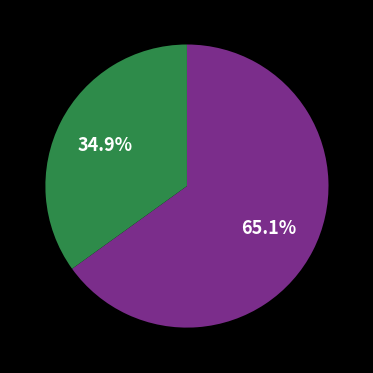

Is there any slice that represents more than half of the pie?

Yes